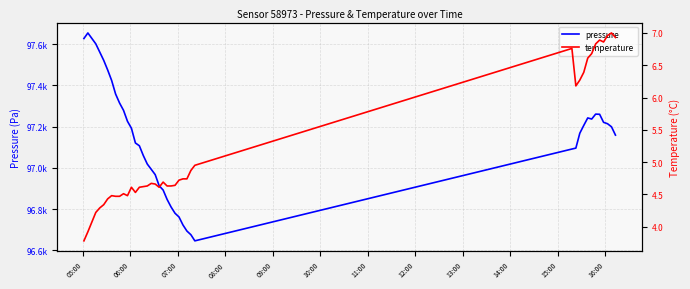

At how many categories does at least one series exceed 55699?

40